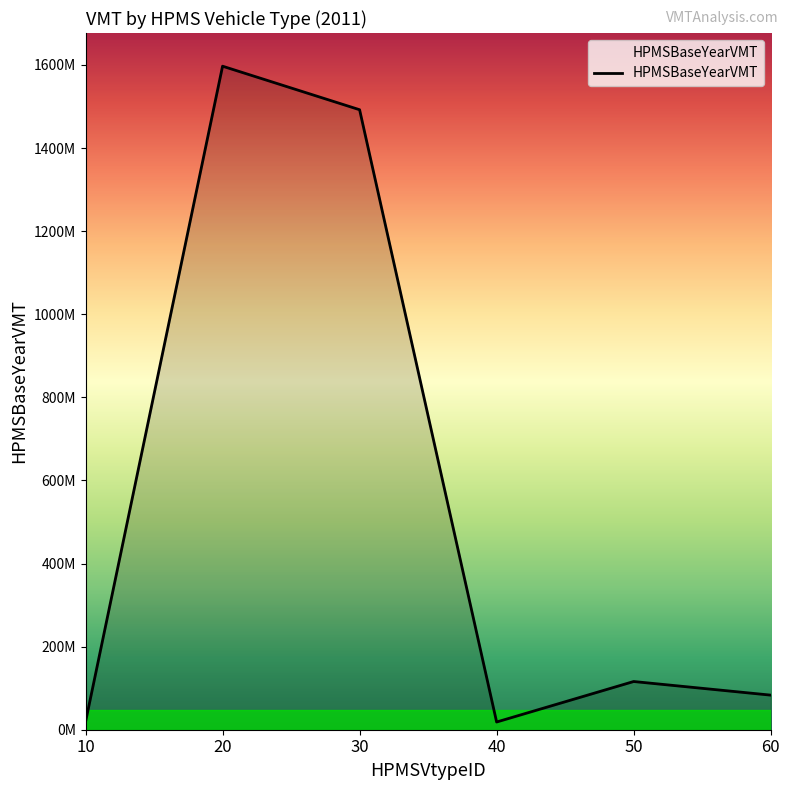

Is this an area chart (filled region under the line)?

Yes